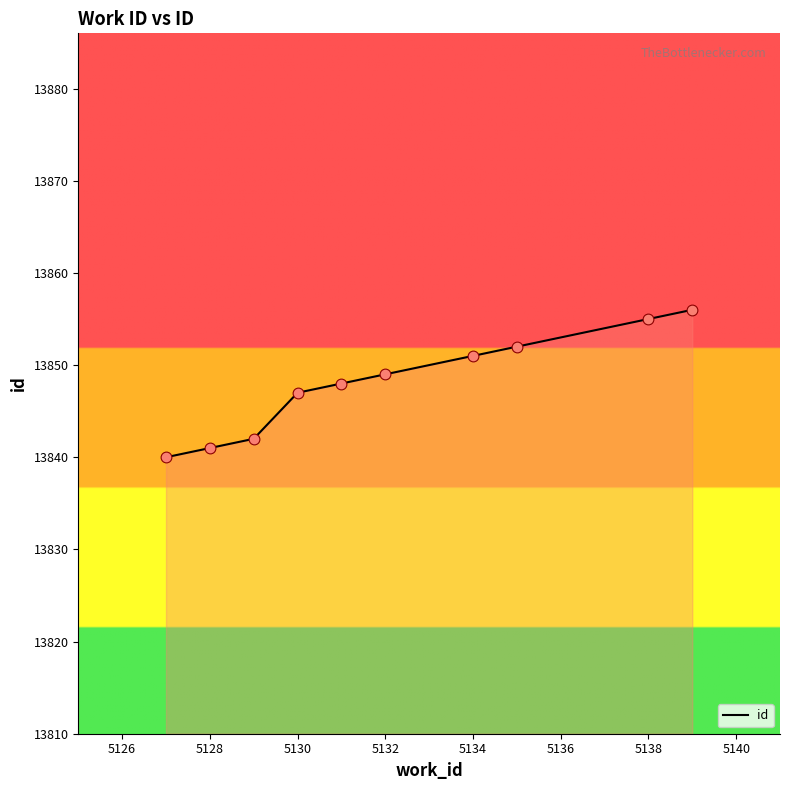

What is the greatest value displayed?

13856